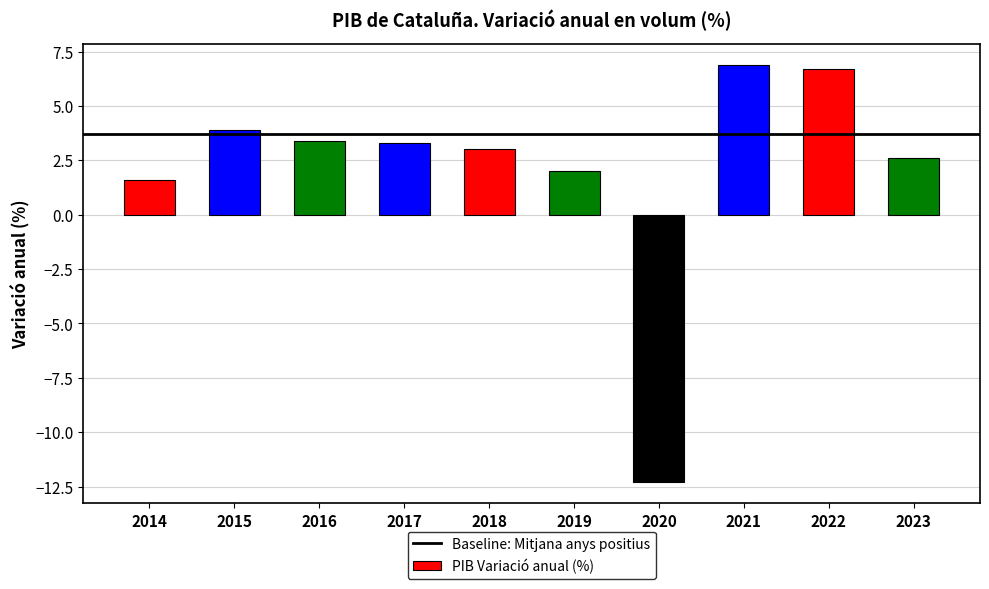

Which category has the highest value across all series?

2021